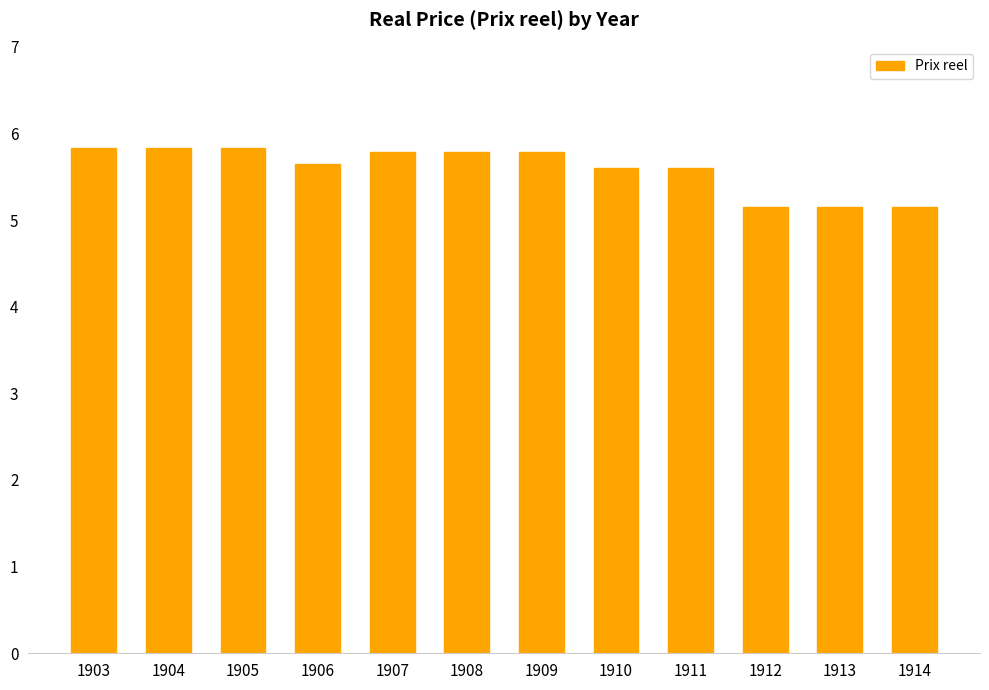

What is the difference between the maximum and minimum values?

0.7